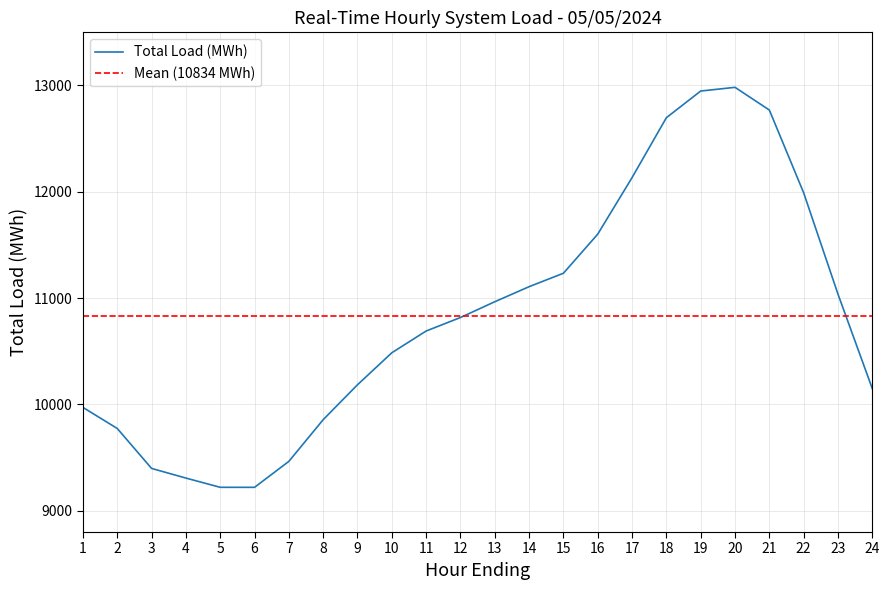

True or false: the data has more than 1 interior local peaks.

False